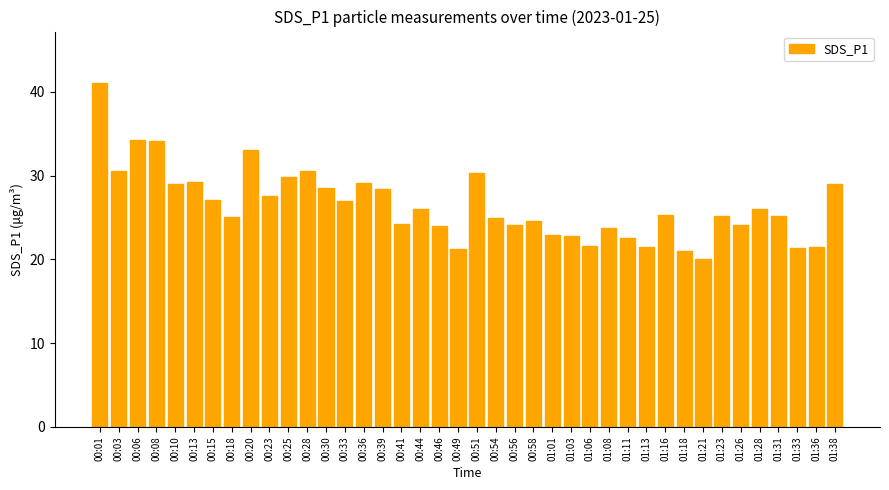

What position from the left is 01:33?

38